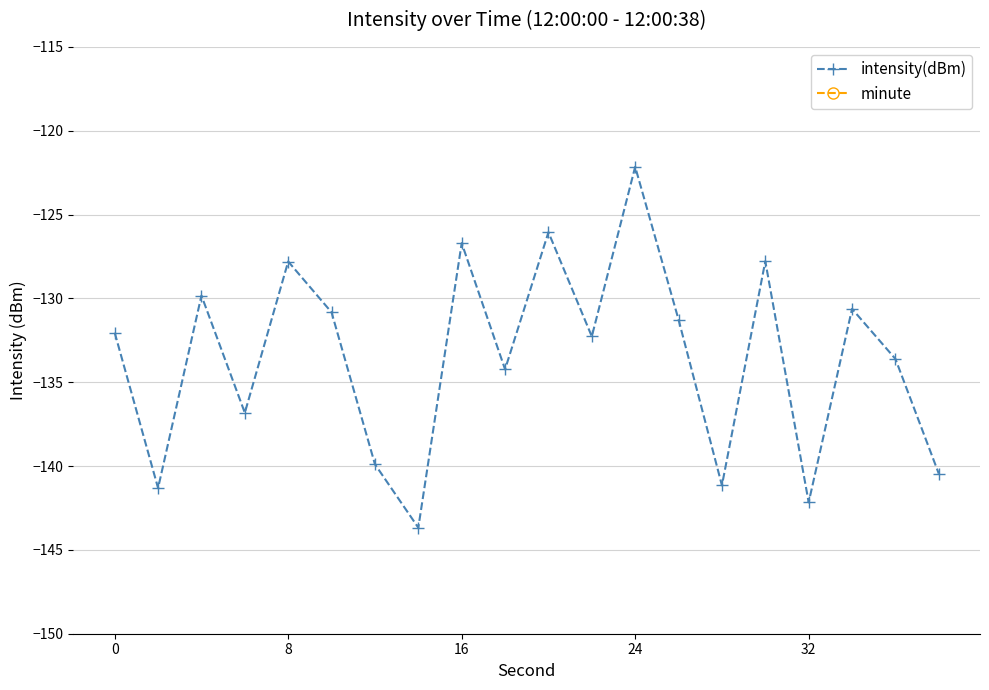

Rank the series at 10 from lowest to highest value.

intensity(dBm), minute